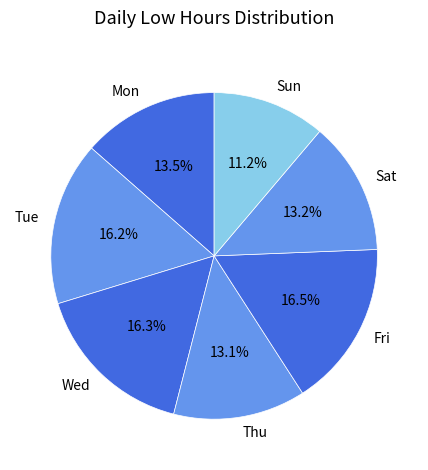

How many slices are in this pie chart?

7